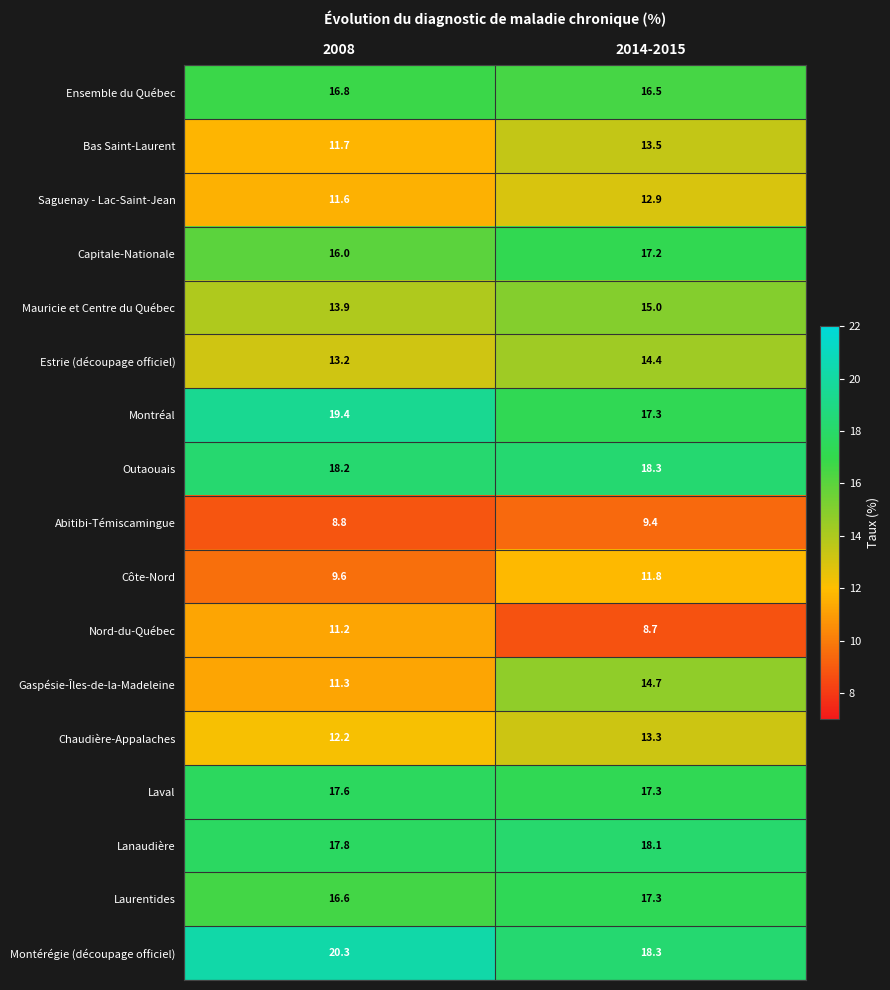

How many values in the Abitibi-Témiscamingue series exceed 9?

1